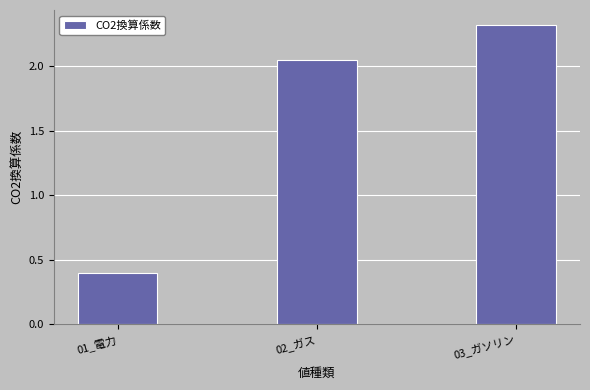

Rank the categories by value from highest to lowest.

03_ガソリン, 02_ガス, 01_電力